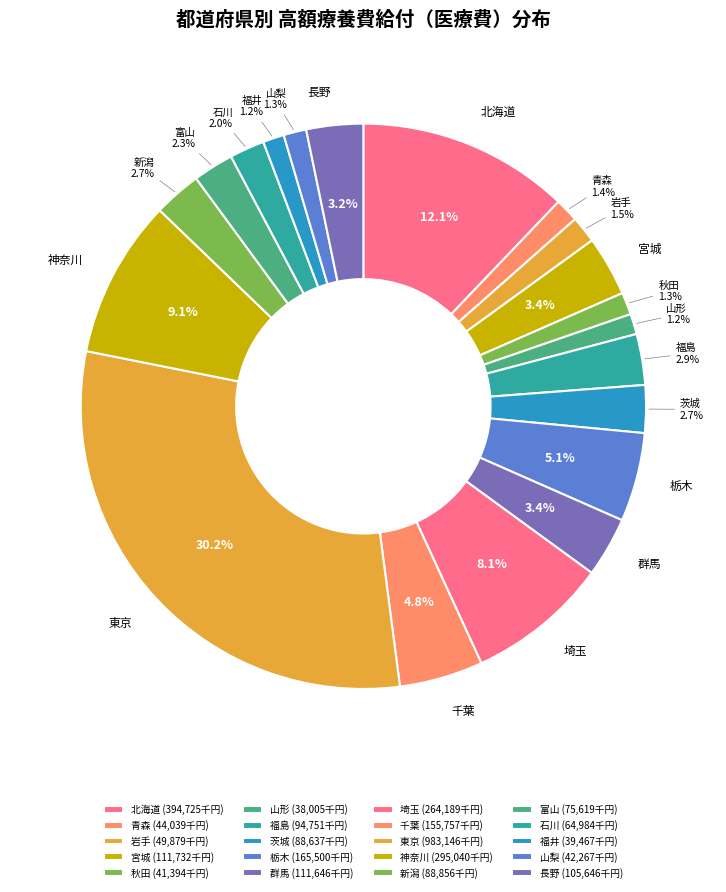

What is the ratio of the value at 青森 to the value at 茨城?

0.5